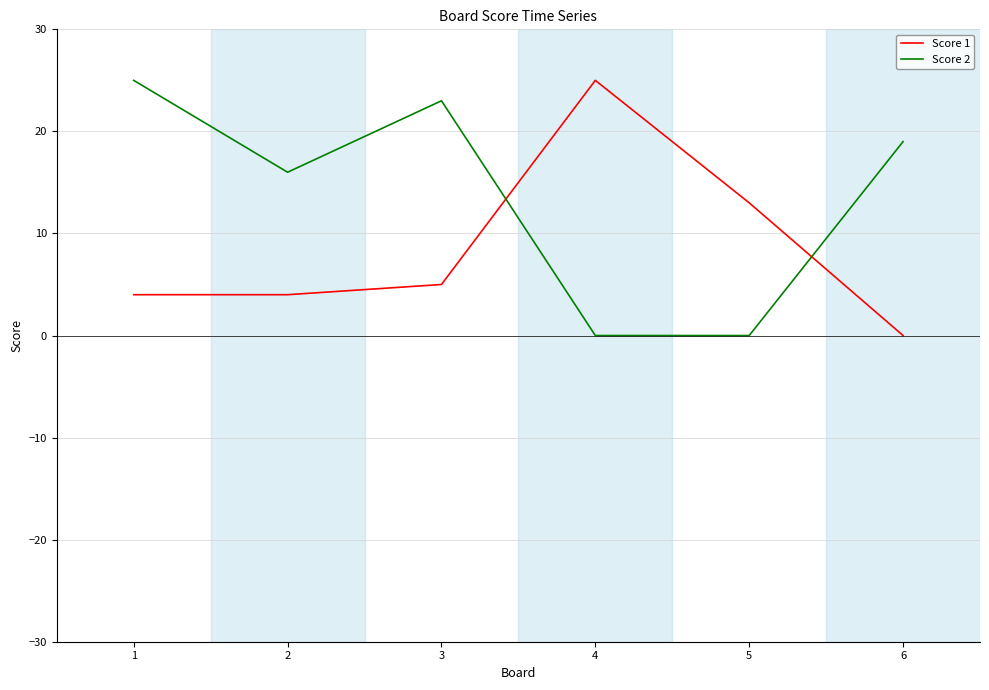

True or false: Score 2 has more than 0 interior local peaks.

True